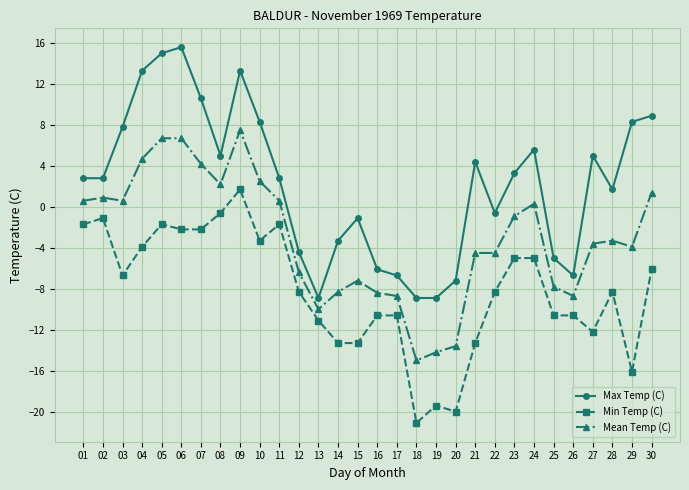

True or false: Min Temp (C) has more than 0 points higher than both neighbors.

True